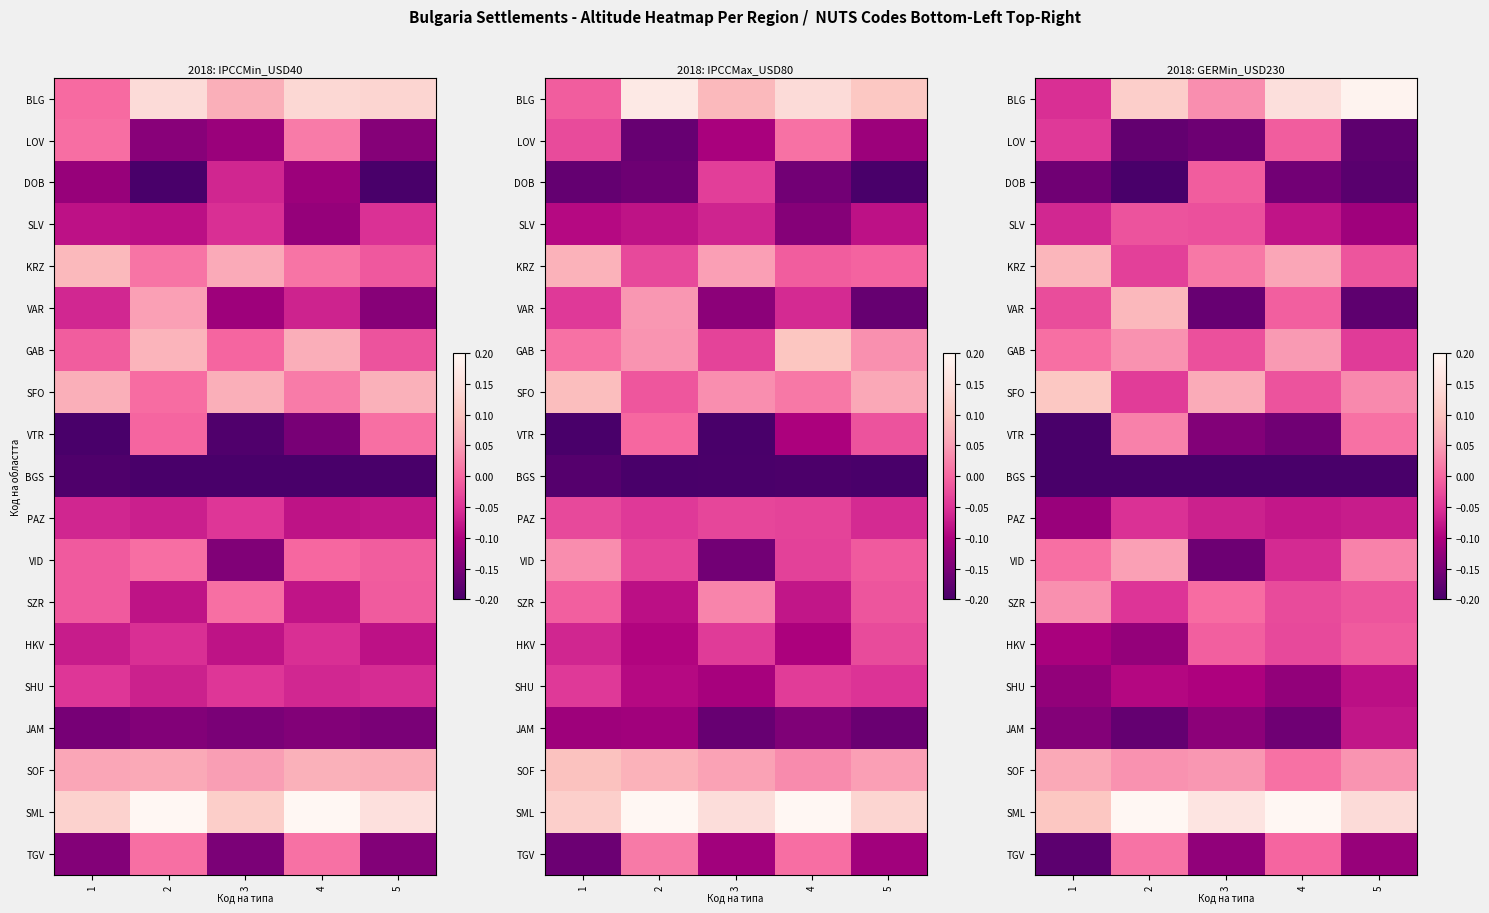

The value of row_3 at 5 is -0.2. True or false?

False